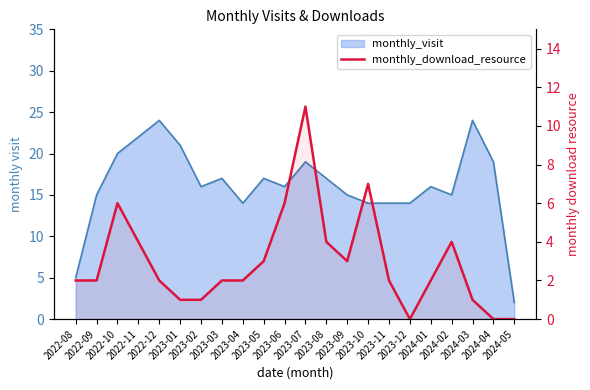

Where does the data first go above 2?

2022-10